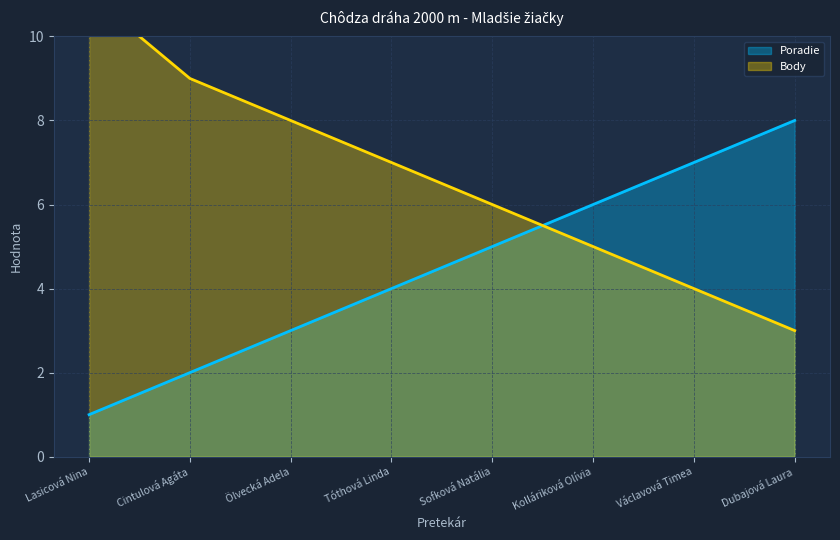

What is the difference between the maximum and second lowest values in the Poradie series?

6